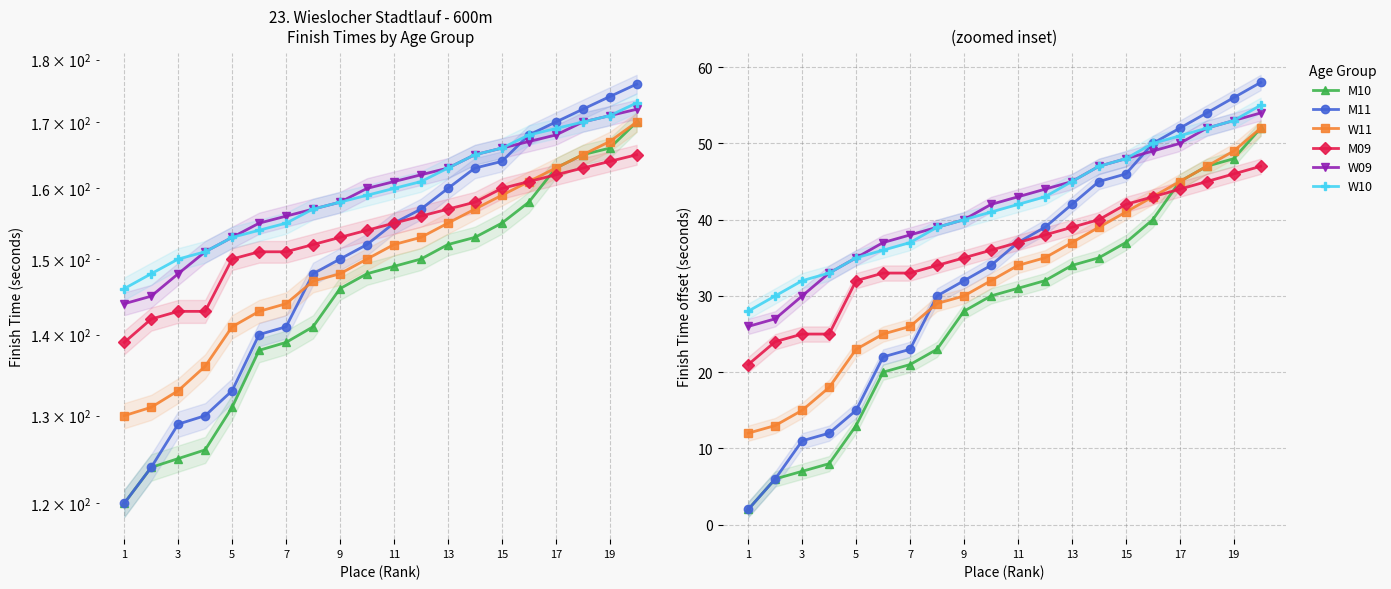

Is it true that W09 equals 16 at 5?

False